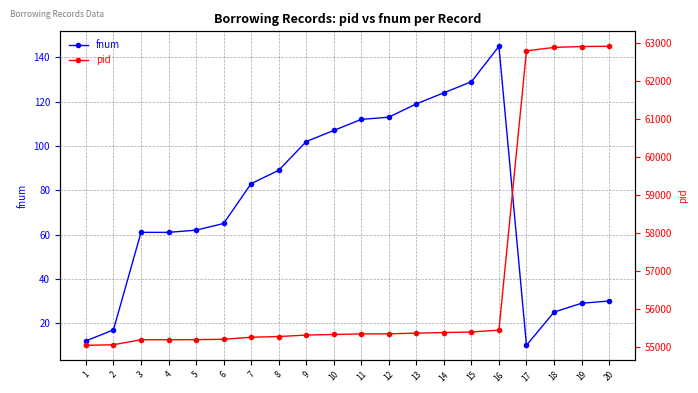

What is the minimum value shown in the chart?

10